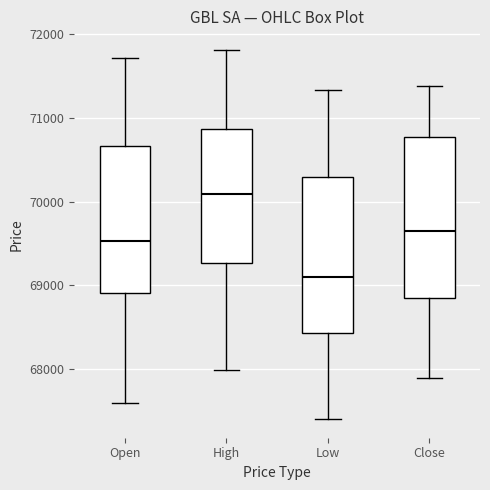

Where is the lower edge of the box for Low on the y-axis? The values are not printed on the chart, so give them approximately, as read against the axis.

68400